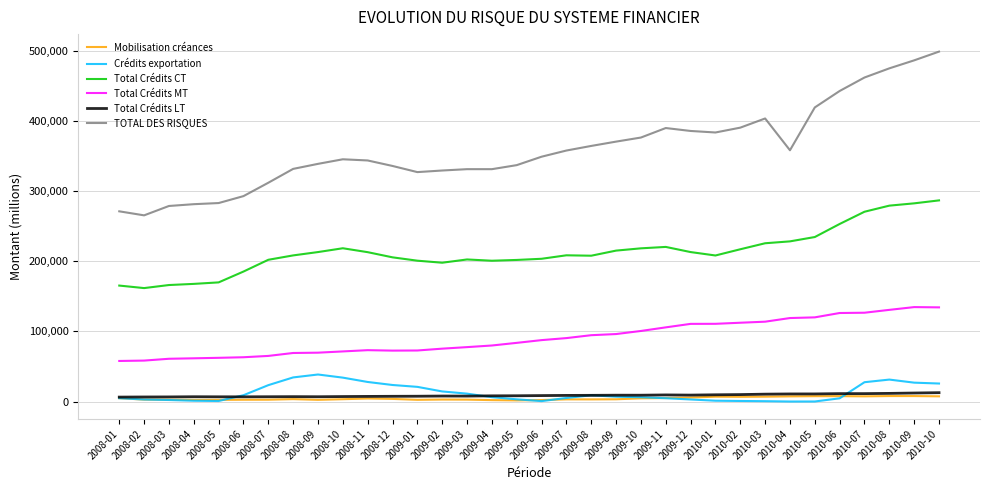

The value of TOTAL DES RISQUES at 2010-04 is 515249.0. True or false?

False